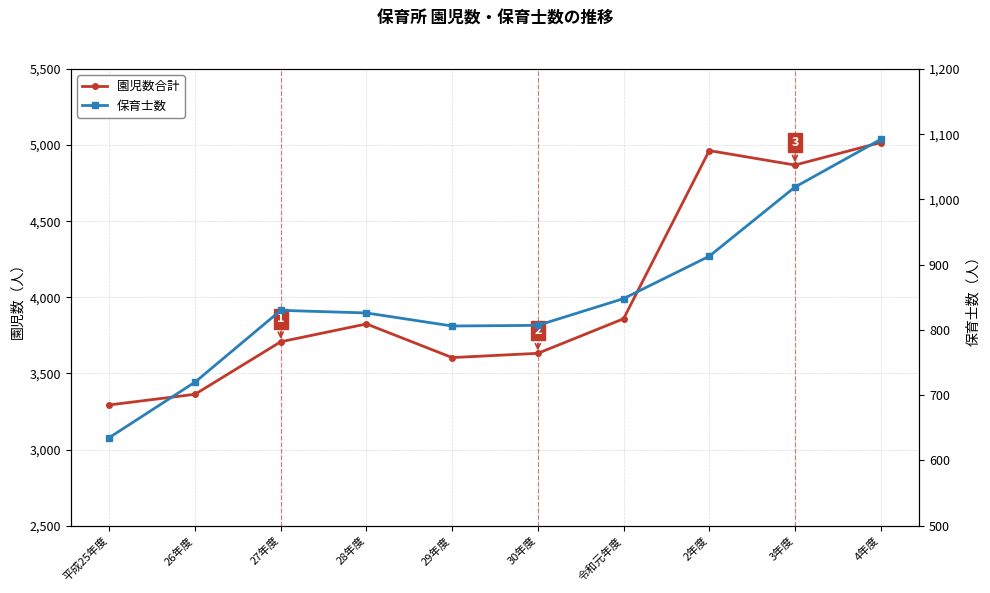

Where is 保育士数 nearest to the value 863?

令和元年度